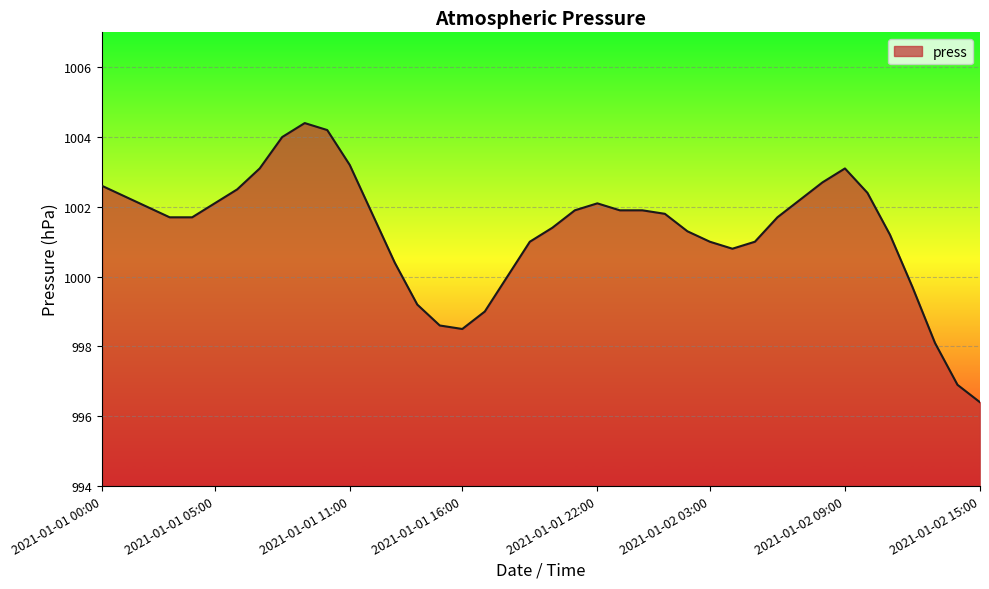

Count the number of categories in the chart.

40